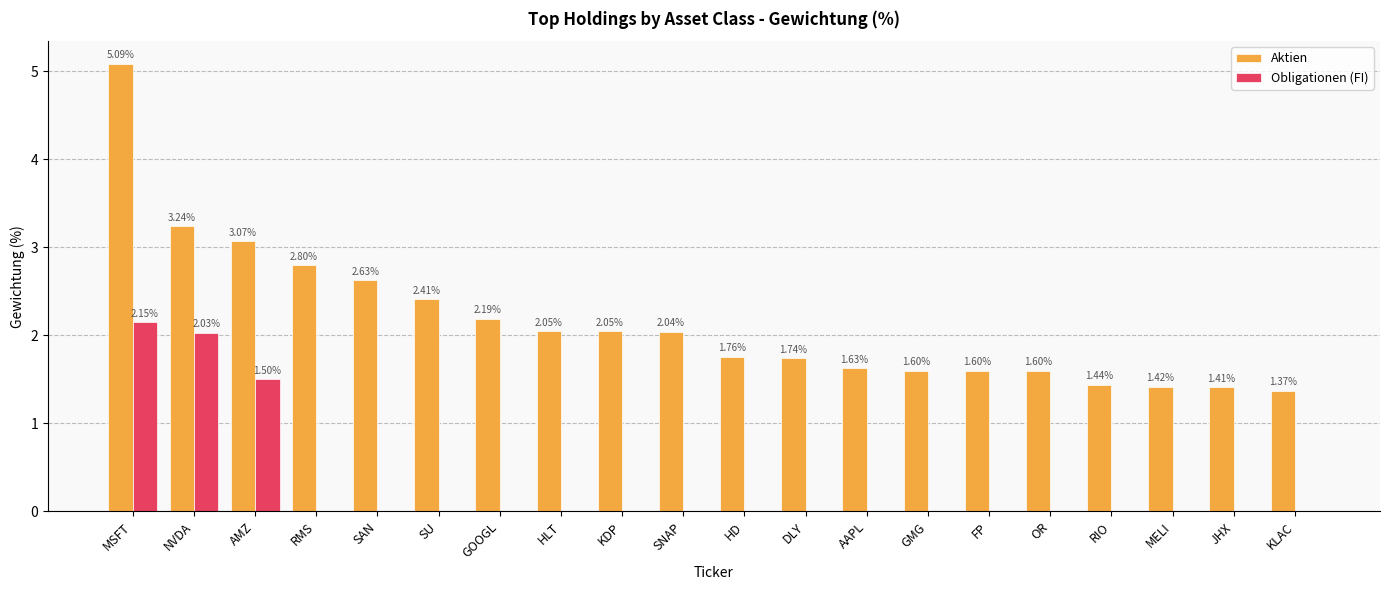

At which label is Aktien closest to 3?

AMZ